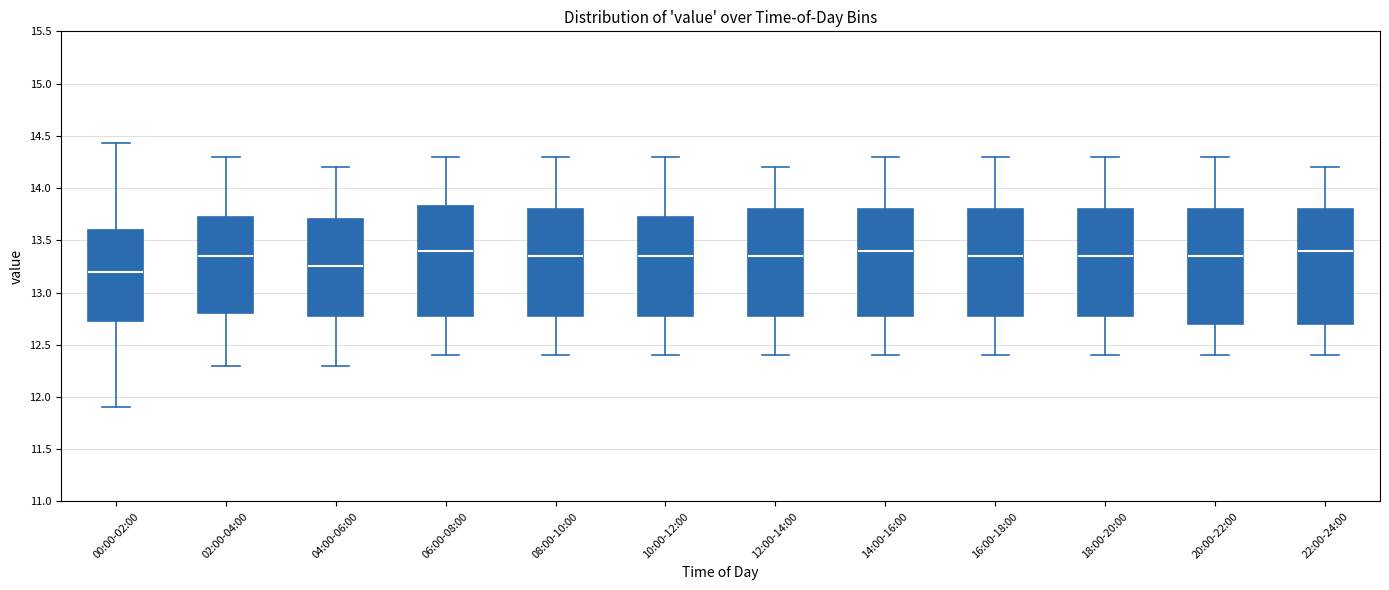

Which box's median line is the lowest?

00:00-02:00